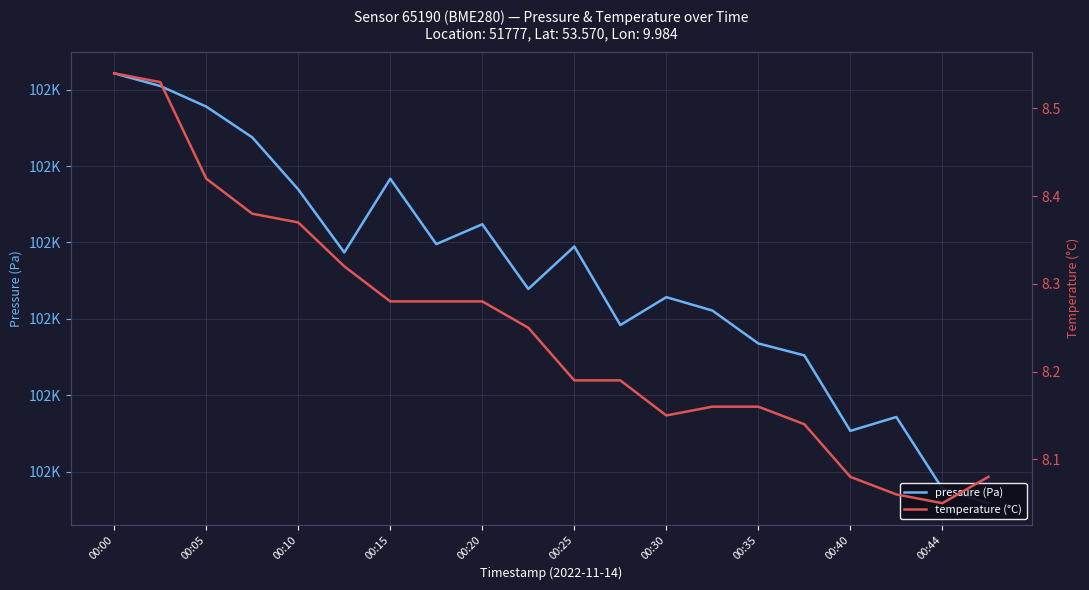

What is the total value across all series at 00:00?

101990.7